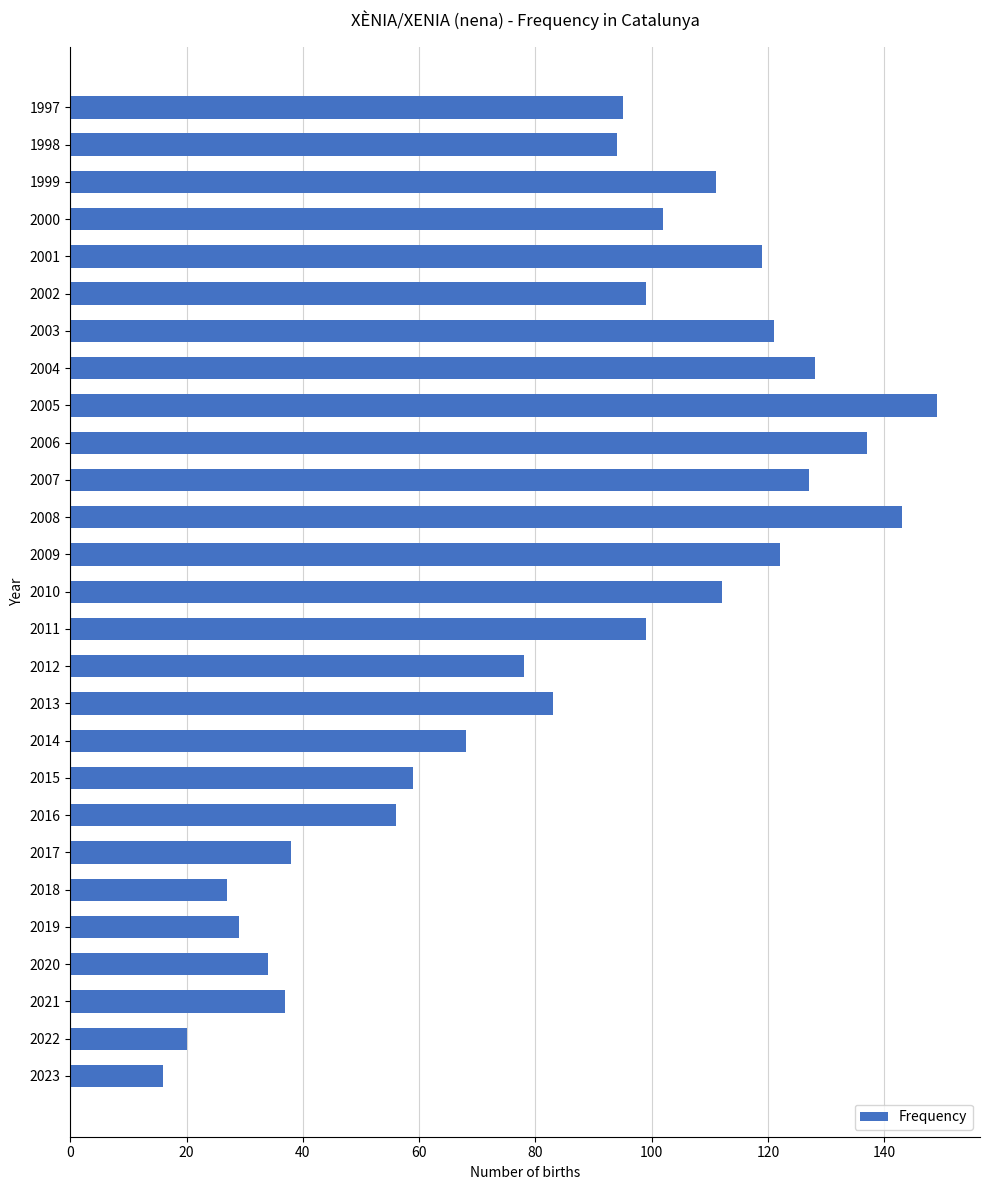

True or false: the data shows 137 at 2006.

True